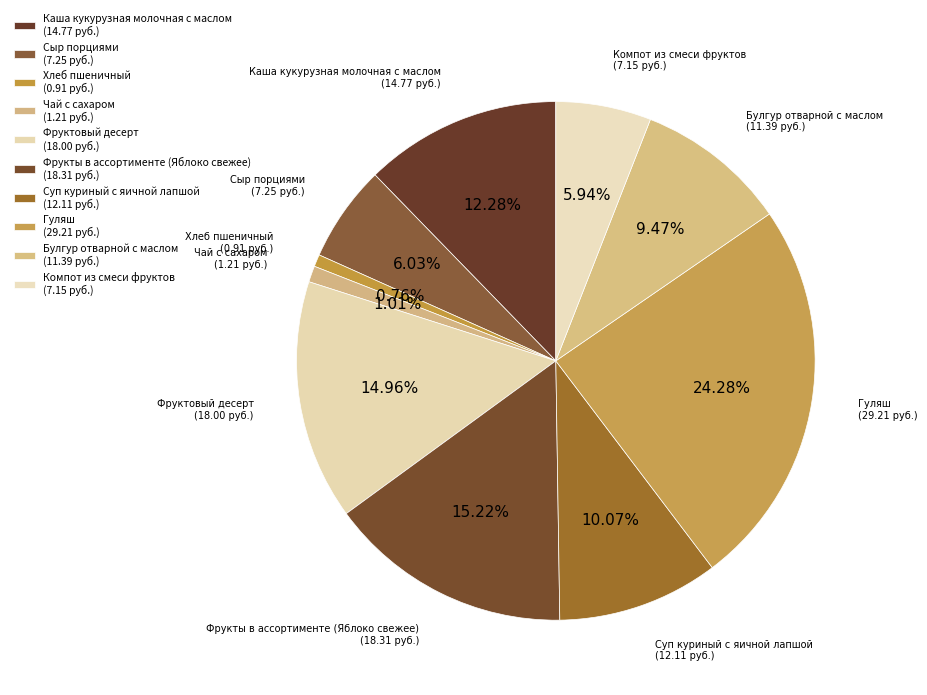

Count the number of slices in the pie.

10